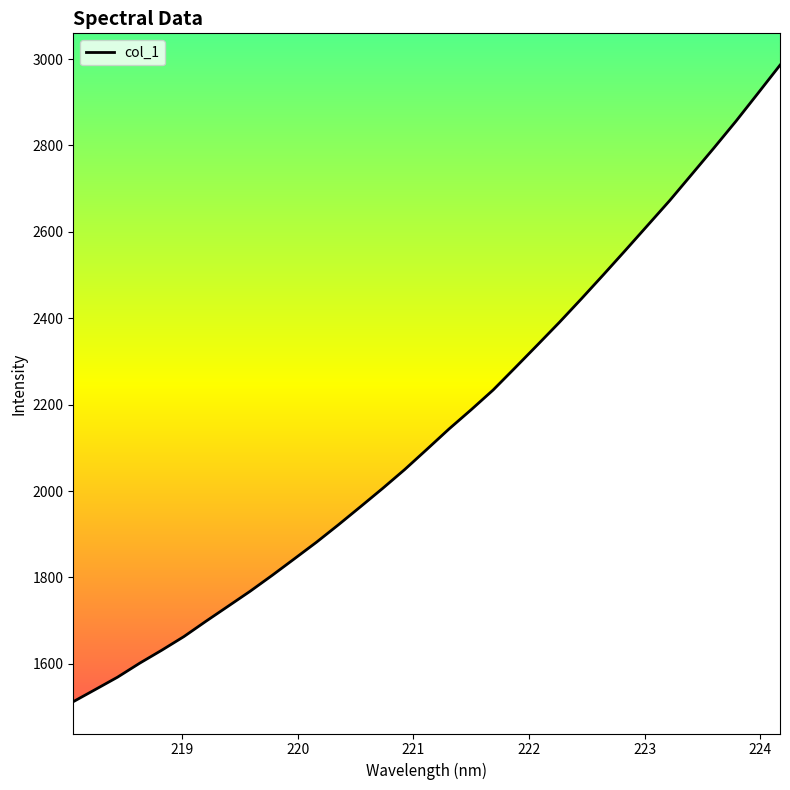

How many values exceed 2096?

17